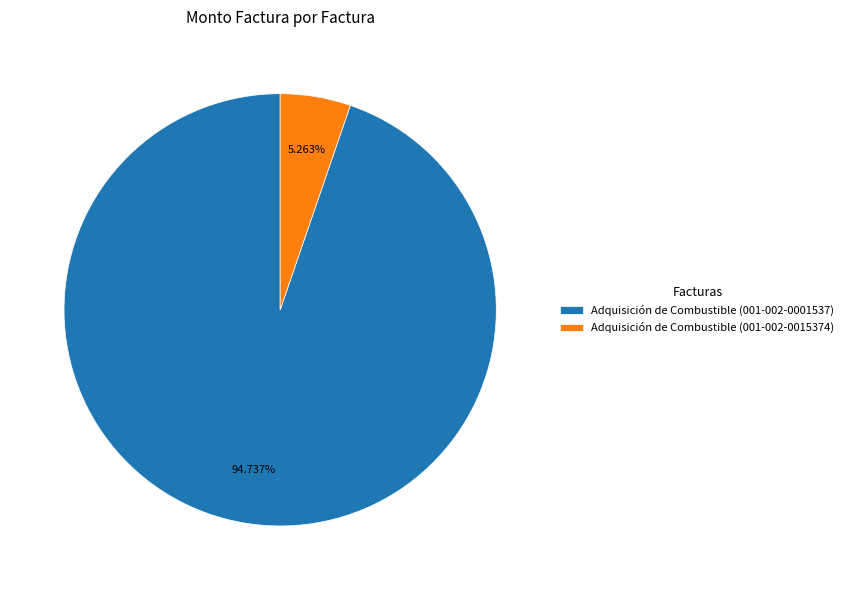

To the nearest percent, what is the combined percentage of Adquisición de Combustible (001-002-0015374) and Adquisición de Combustible (001-002-0001537)?

100%